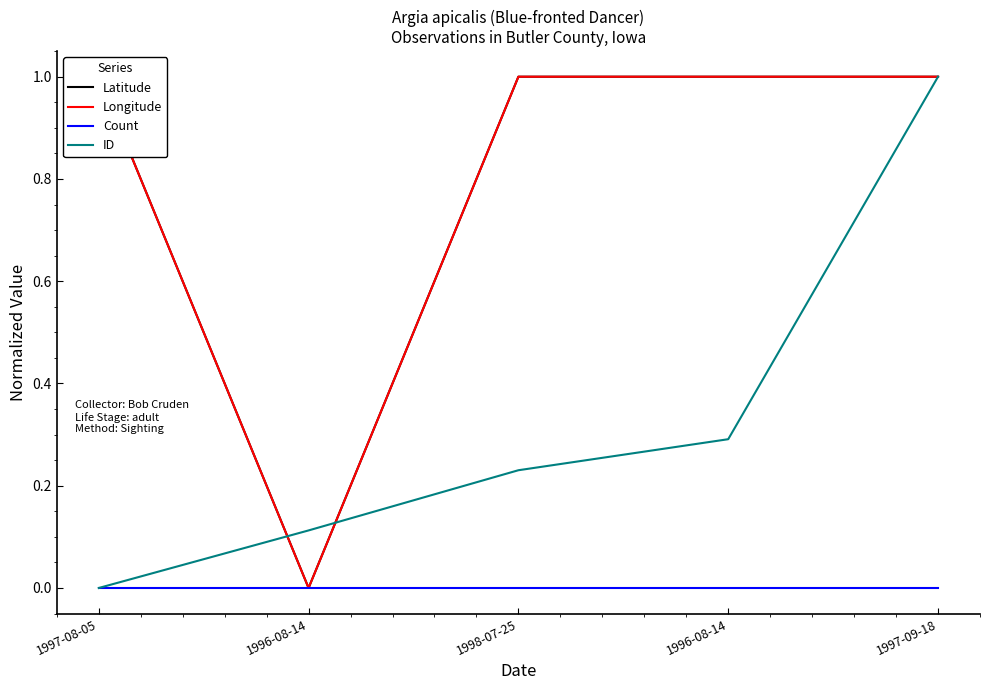

Where is Latitude nearest to the value 0?

1996-08-14